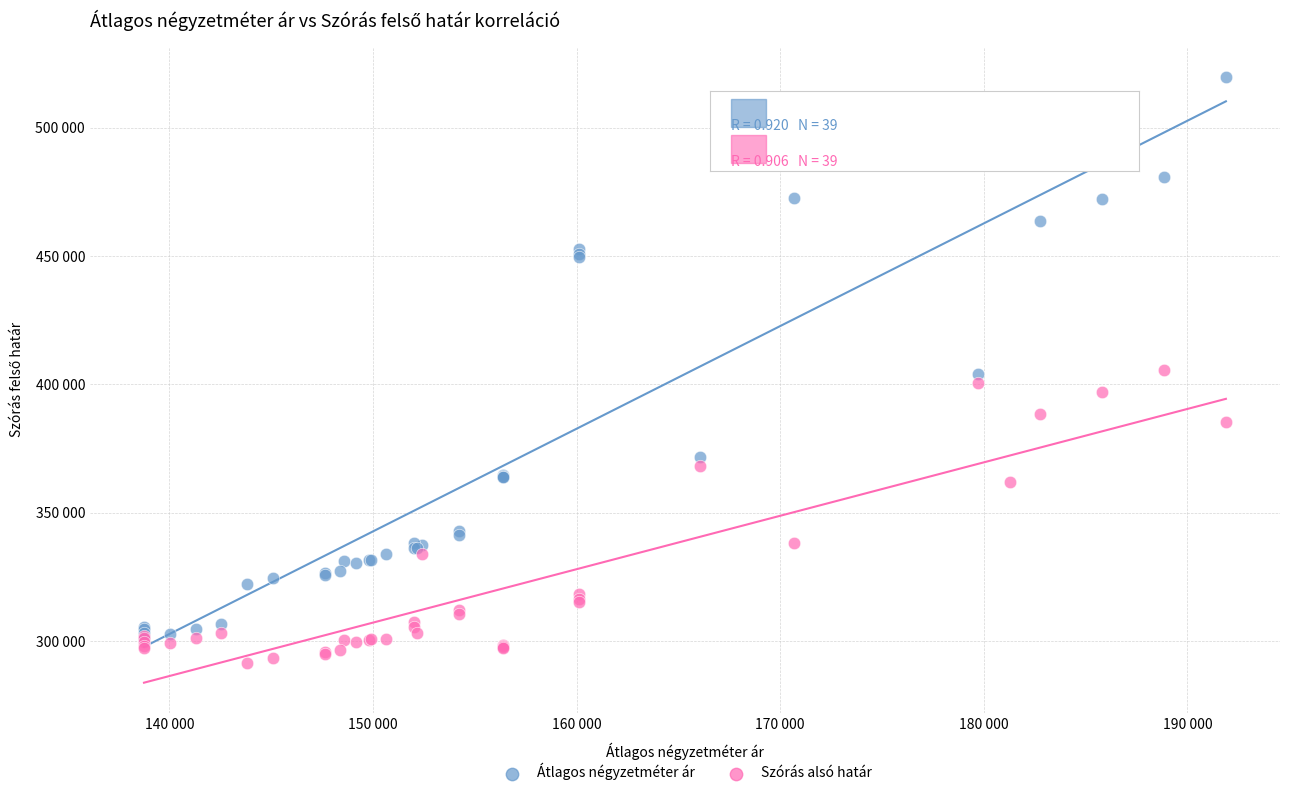

Which series has the widest spread of Y values?

Átlagos négyzetméter ár